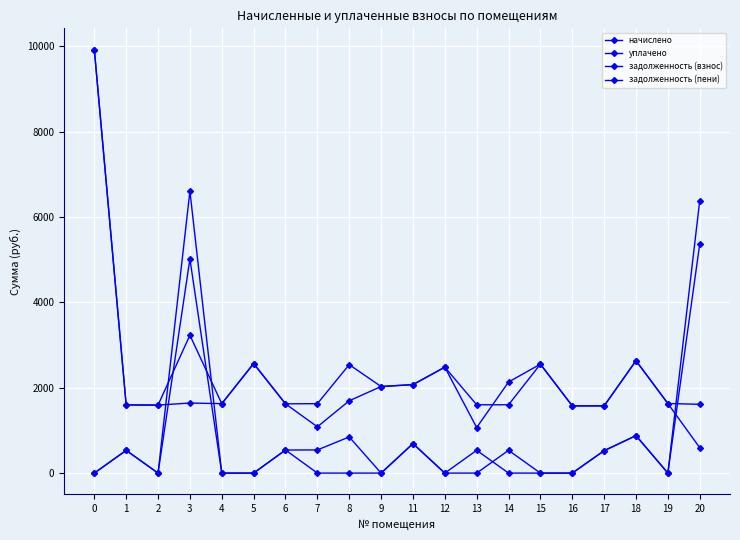

True or false: задолженность (пени) has more than 1 interior local peaks.

True